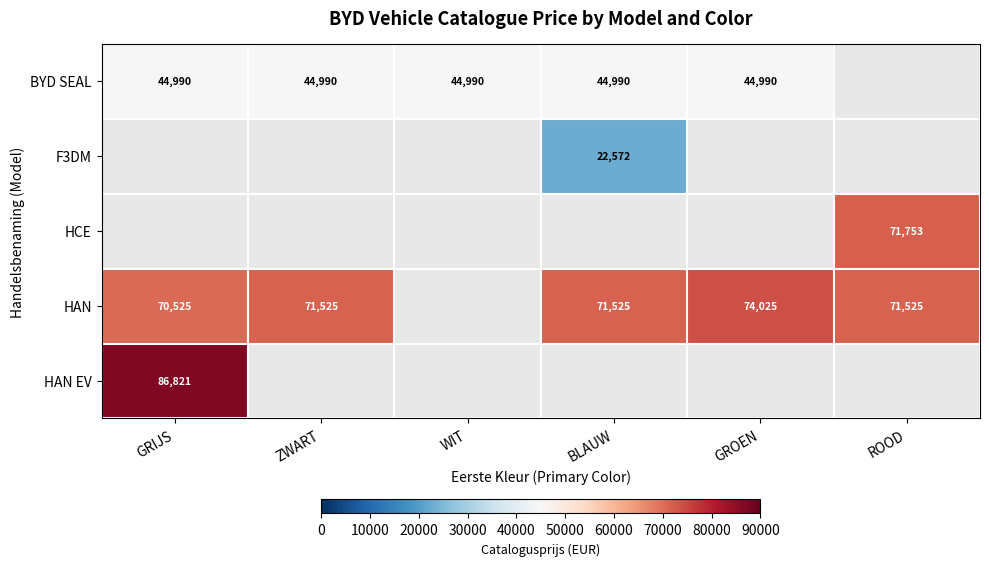

True or false: BYD SEAL has a value of 76079 at GRIJS.

False